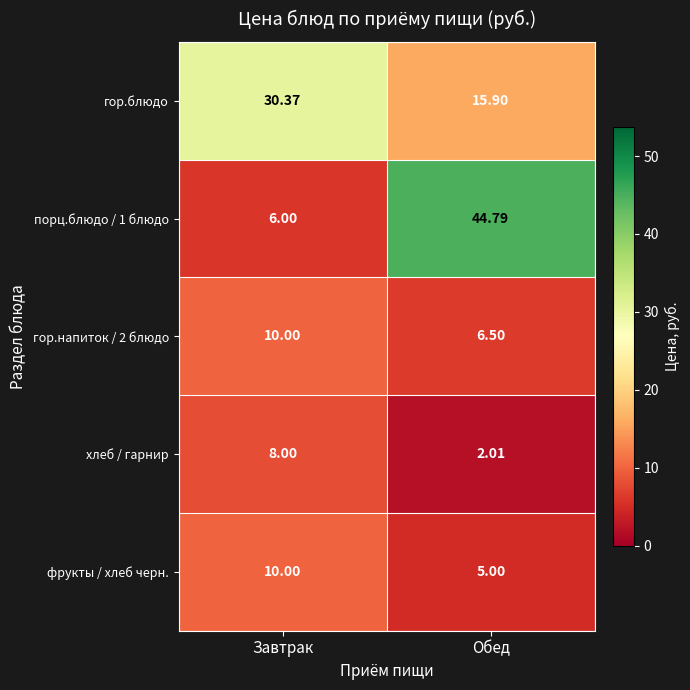

Where is порц.блюдо / 1 блюдо nearest to the value 25?

Завтрак